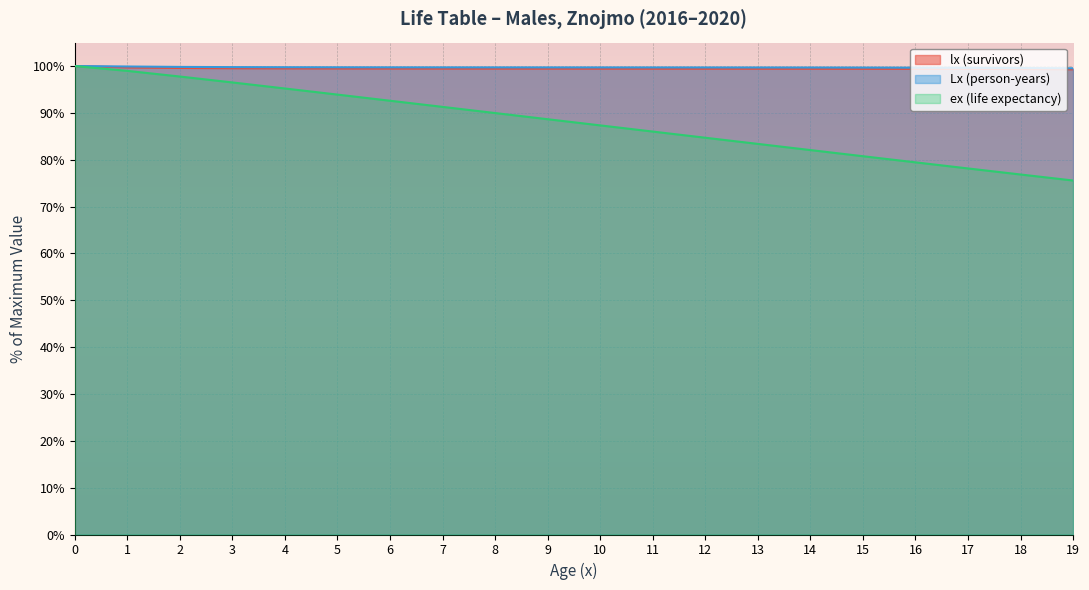

True or false: Lx (person-years) has more than 2 interior local peaks.

False